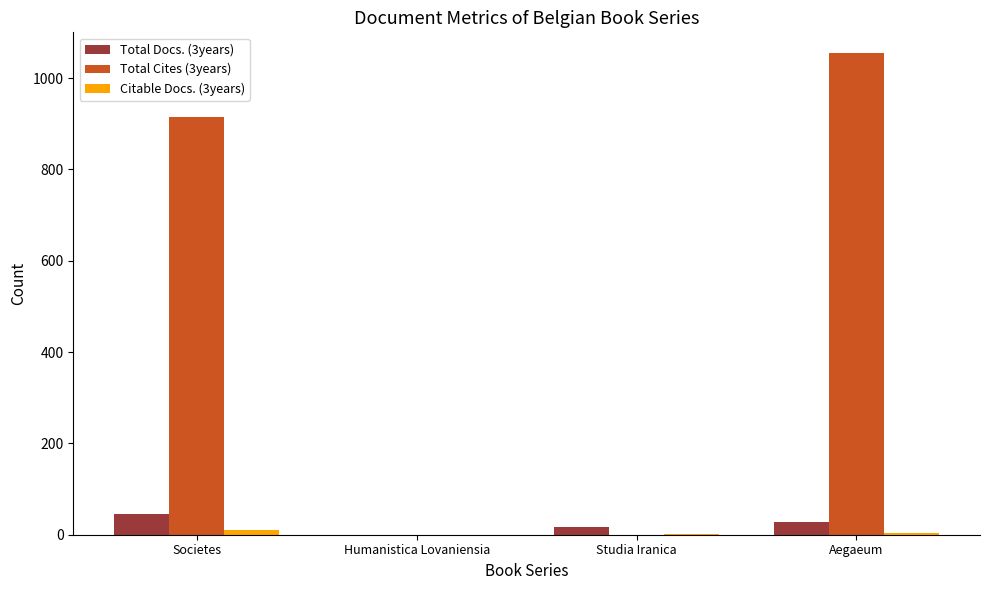

What is the maximum value shown in the chart?

1055